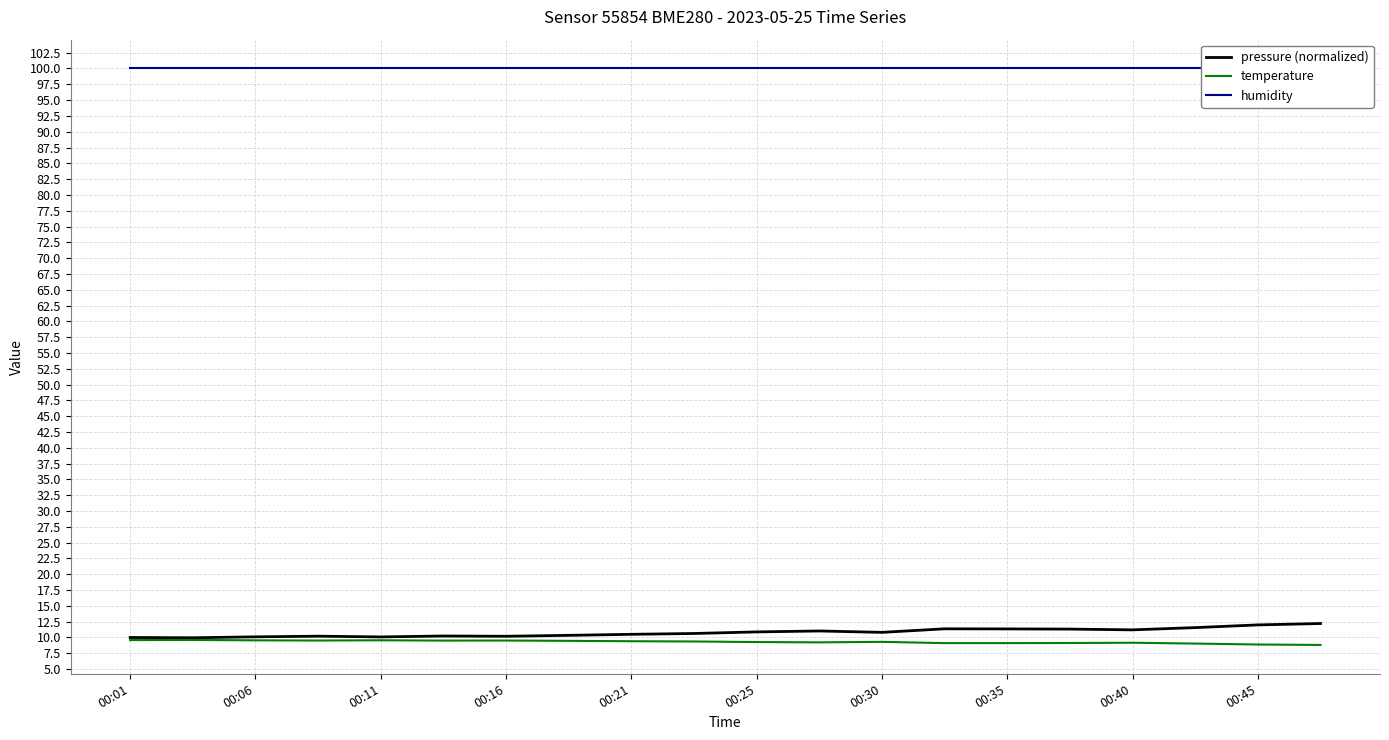

Is it true that temperature equals 9.3 at 00:30?

True